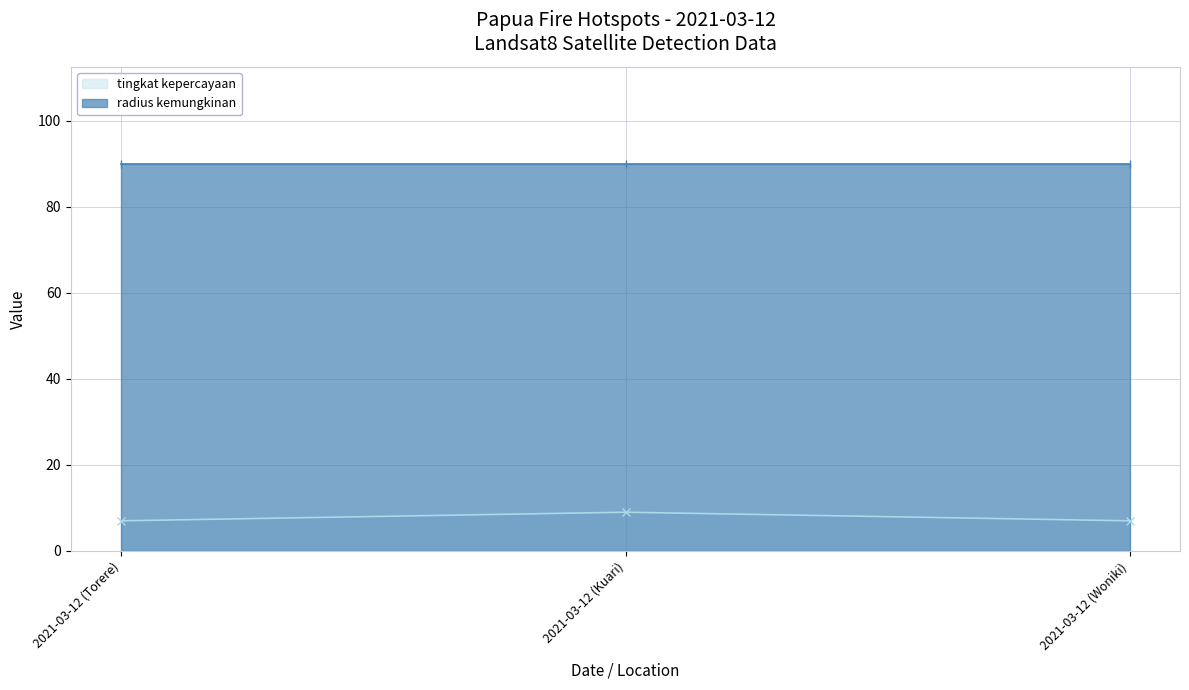

The chart shows a value of 13 at 2021-03-12 (Kuari). True or false?

False